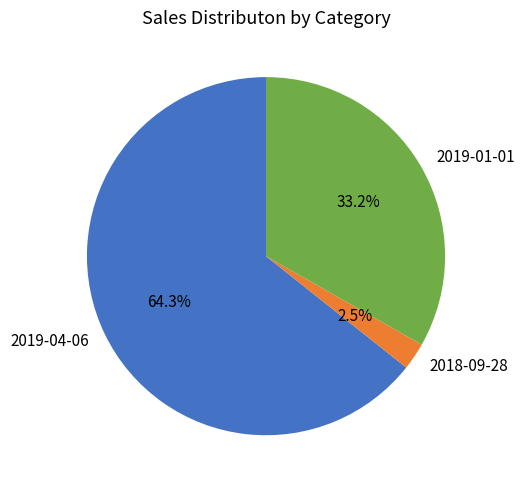

To the nearest percent, what is the difference between the 2019-04-06 and 2018-09-28 slice percentages?

62%